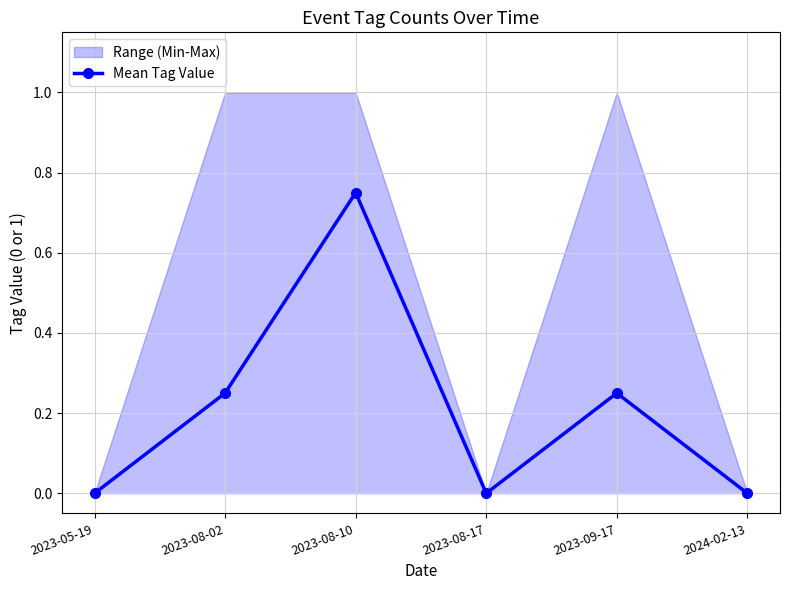

What is the difference between the second highest and second lowest values?

0.2